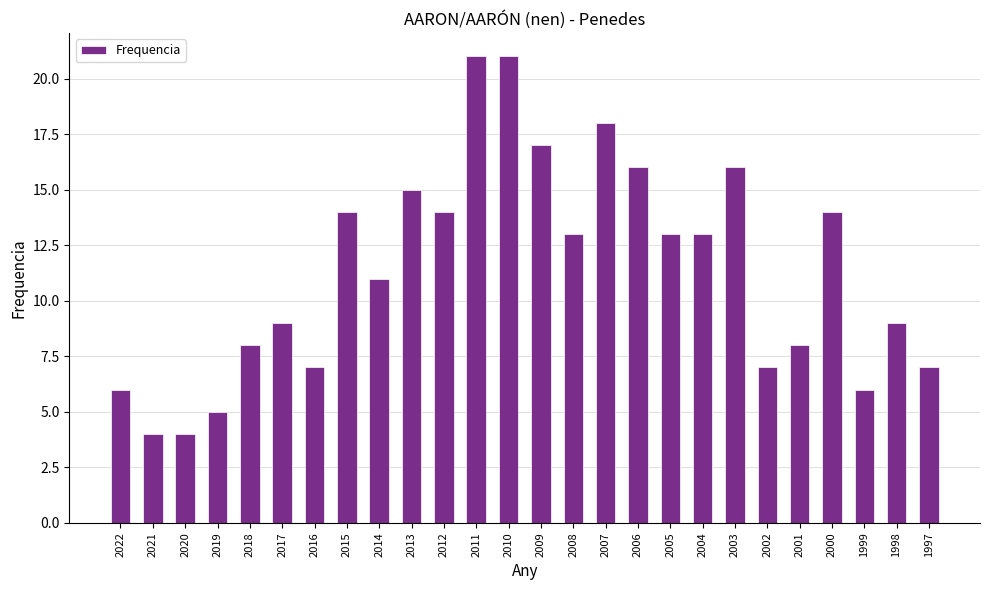

Between 1998 and 2014, which is larger?

2014